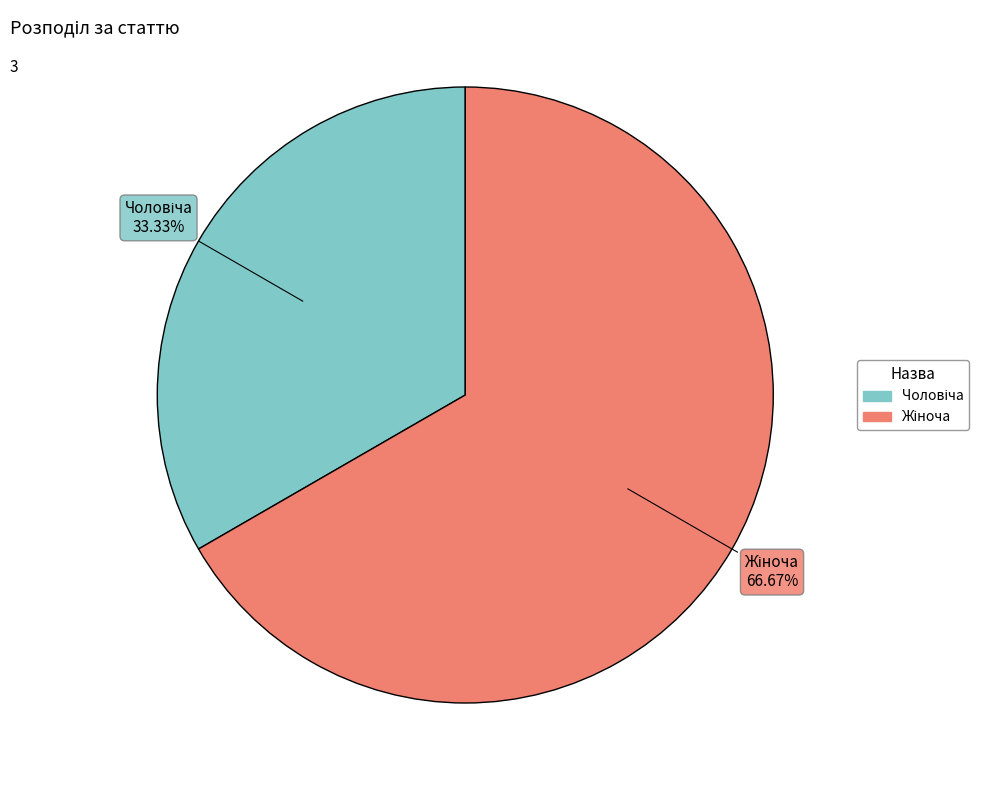

Is there a majority slice in this chart?

Yes